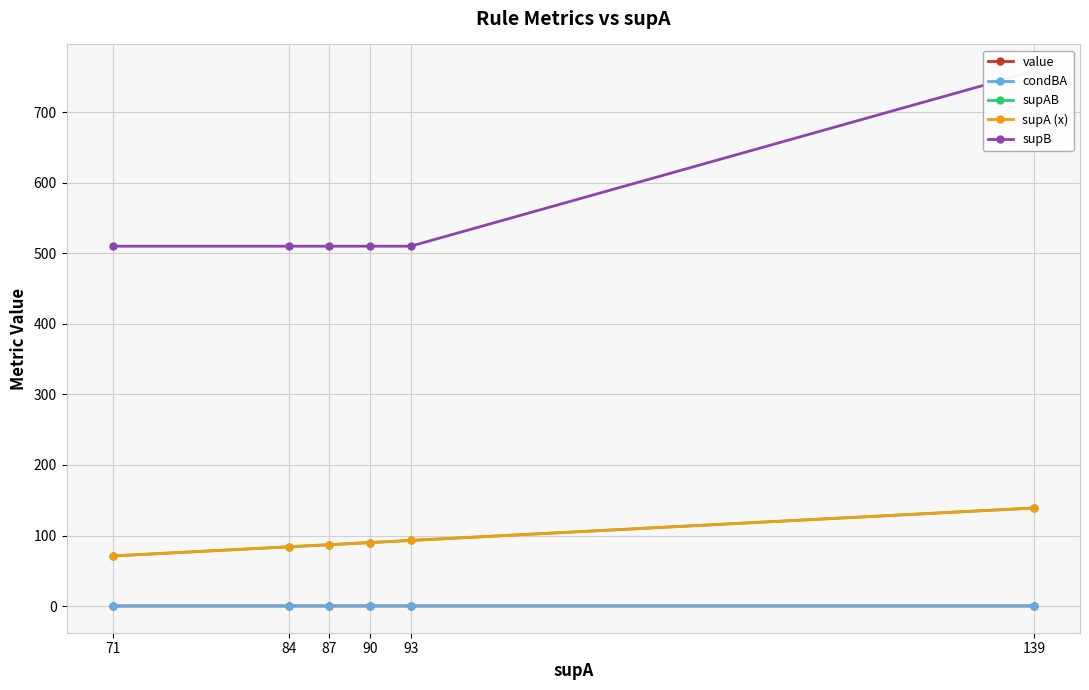

Which category has the highest value in the condBA series?

139